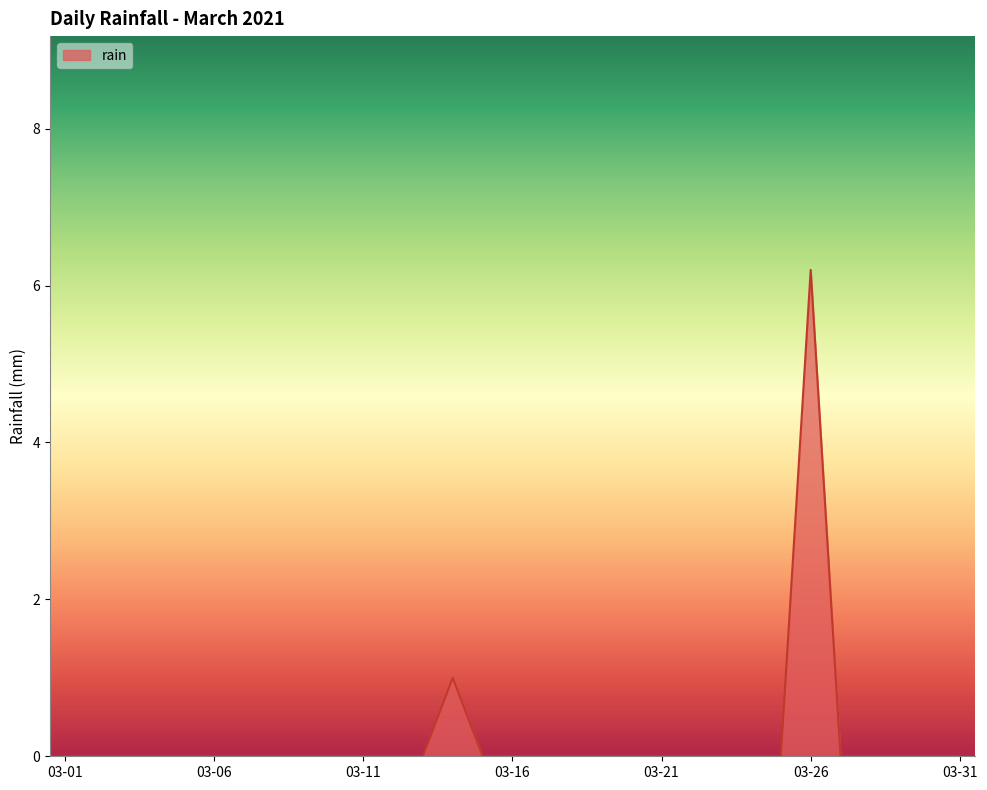

What is the maximum value shown in the chart?

6.2